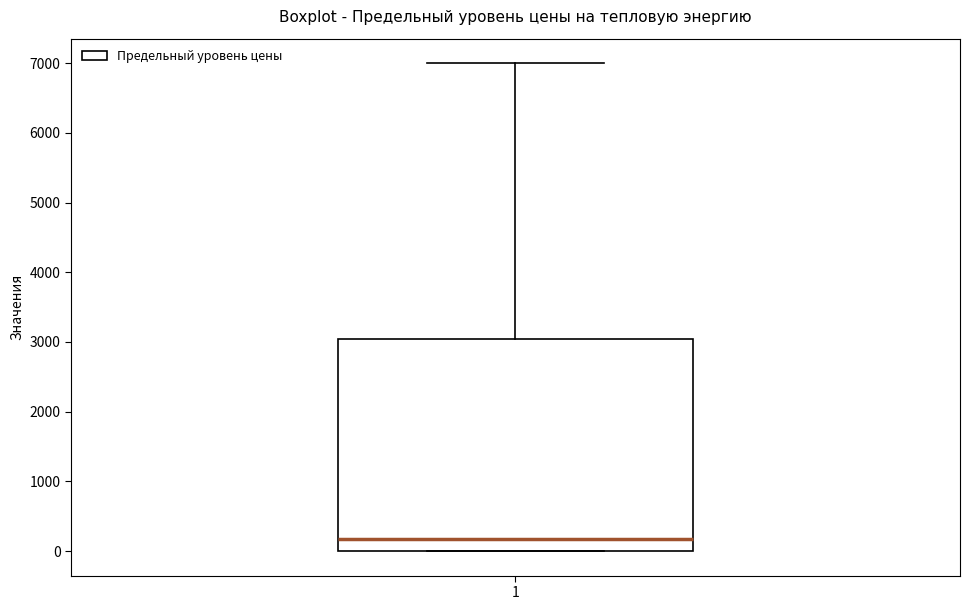

Transcribe this box plot: give where the median line is, the range the box spans, and where the two whiskers end, as read against the y-axis. The values are not printed on the chart, so give them approximately, as read against the axis.

median 200, box 0 to 3000, whiskers 0 to 7000